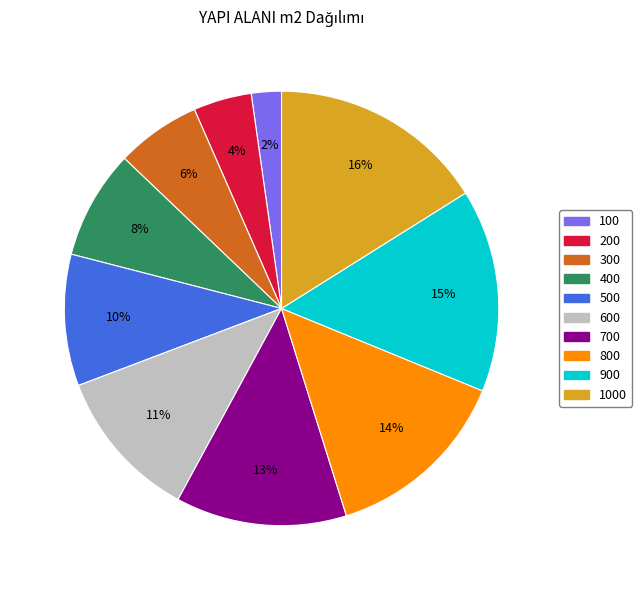

Approximately how many times larger is the value at 800 compared to 900?

0.9